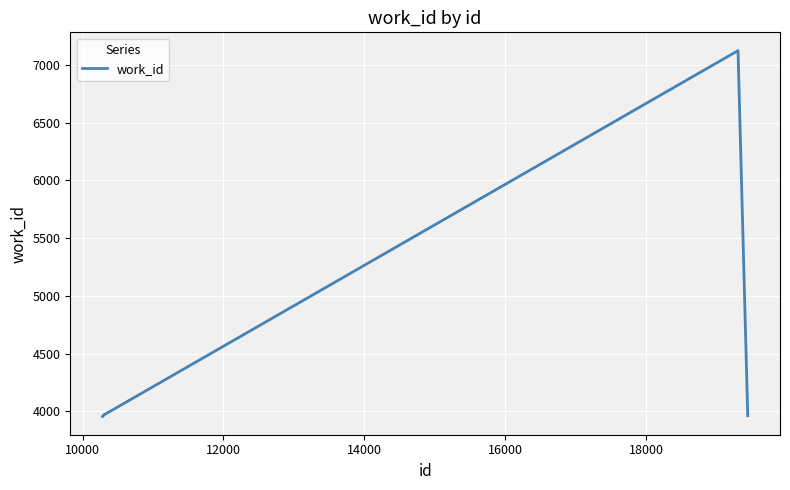

What is the difference between the maximum and minimum values?

3169